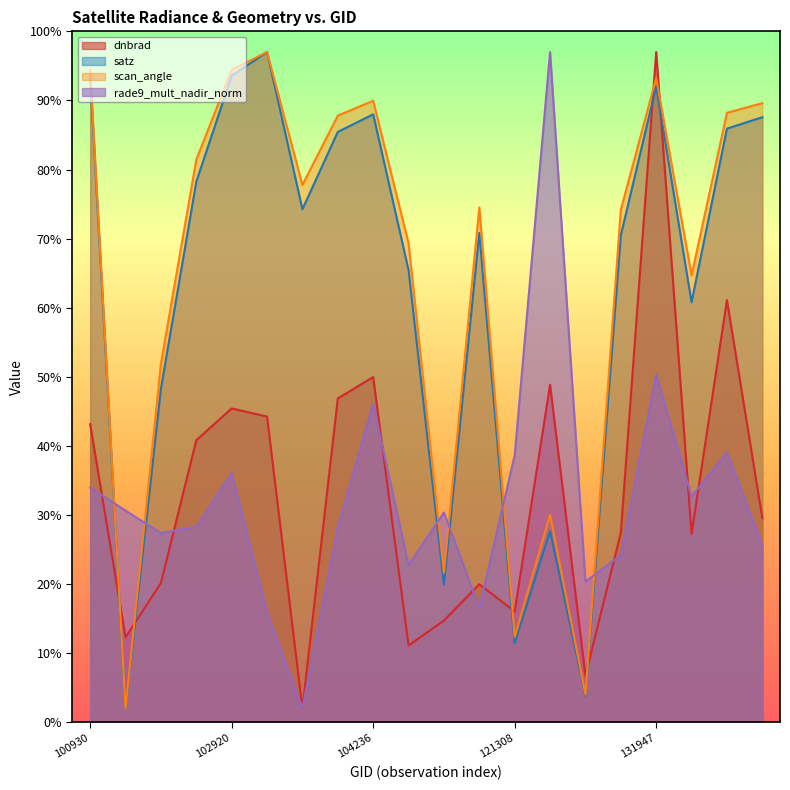

What is the sum of all dnbrad values?

664.6